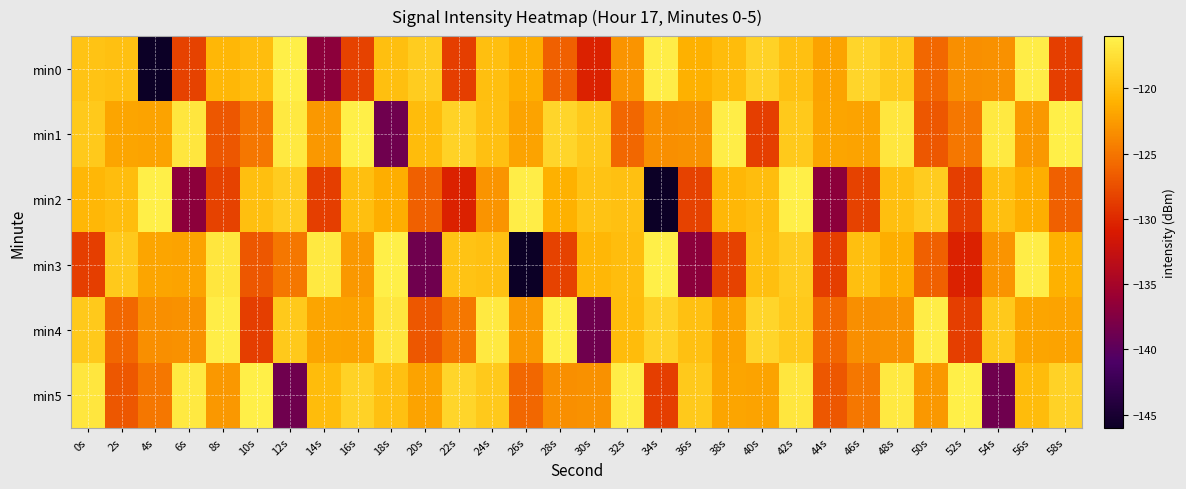

Which category has the lowest value across all series?

4s